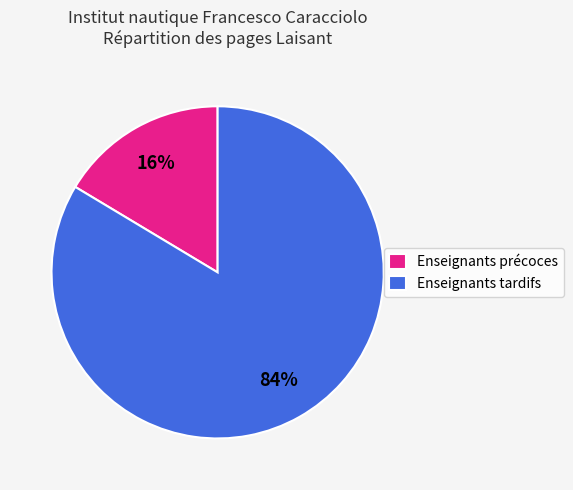

To the nearest percent, what is the combined percentage of Enseignants précoces and Enseignants tardifs?

100%